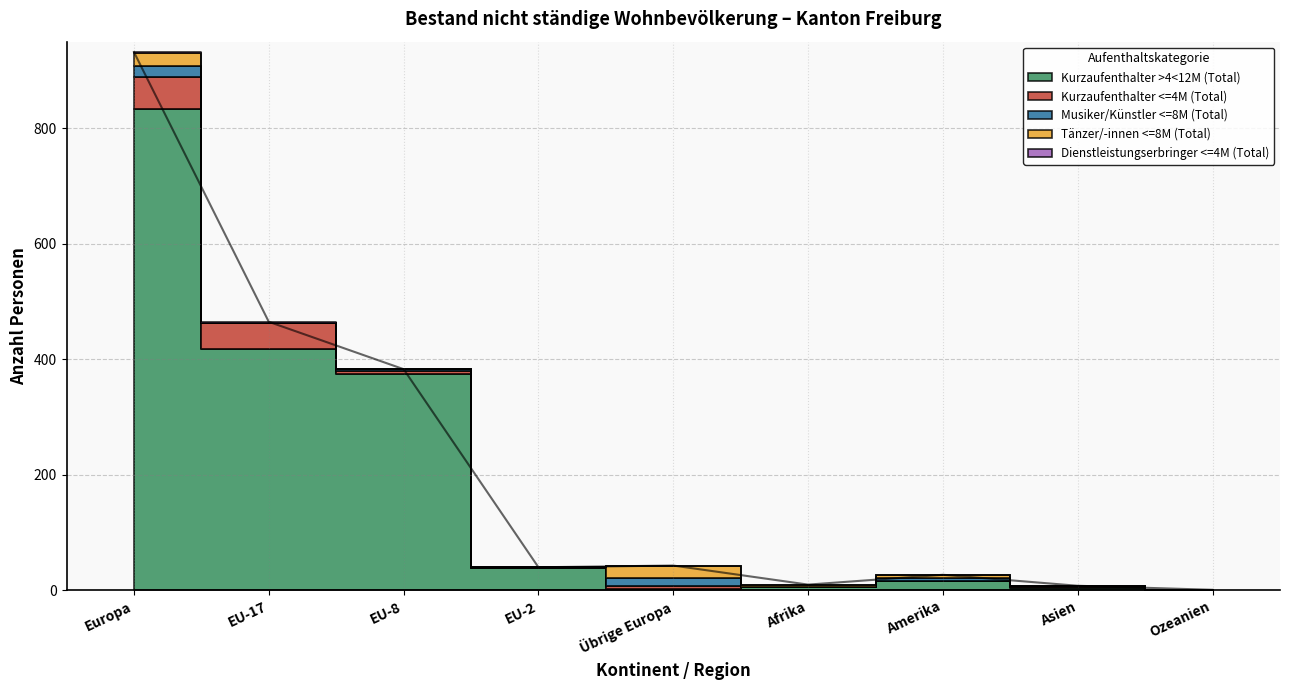

Where is Musiker/Künstler <=8M (Total) nearest to the value 9?

Amerika